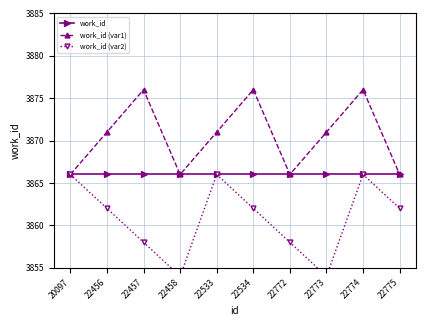

Reading left to right, transcribe all the data shown in this chart.

work_id: 3866	3866	3866	3866	3866	3866	3866	3866	3866	3866
work_id (var1): 3866	3871	3876	3866	3871	3876	3866	3871	3876	3866
work_id (var2): 3866	3862	3858	3854	3866	3862	3858	3854	3866	3862